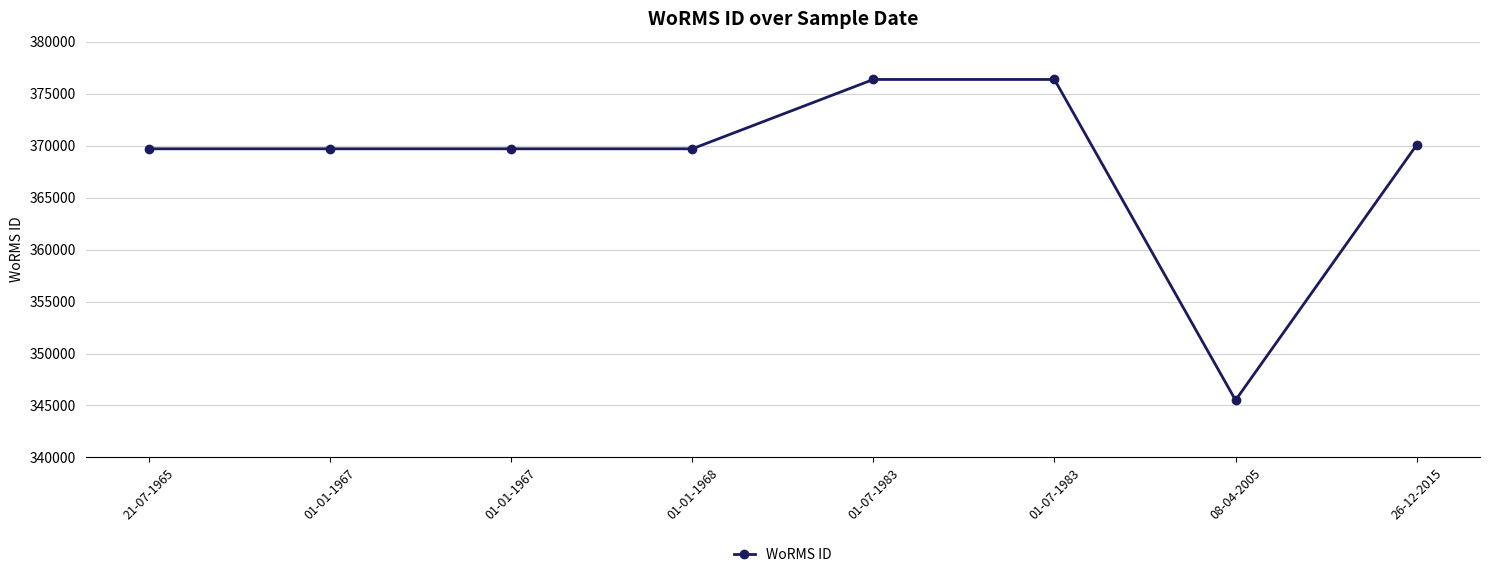

Is this an area chart (filled region under the line)?

No